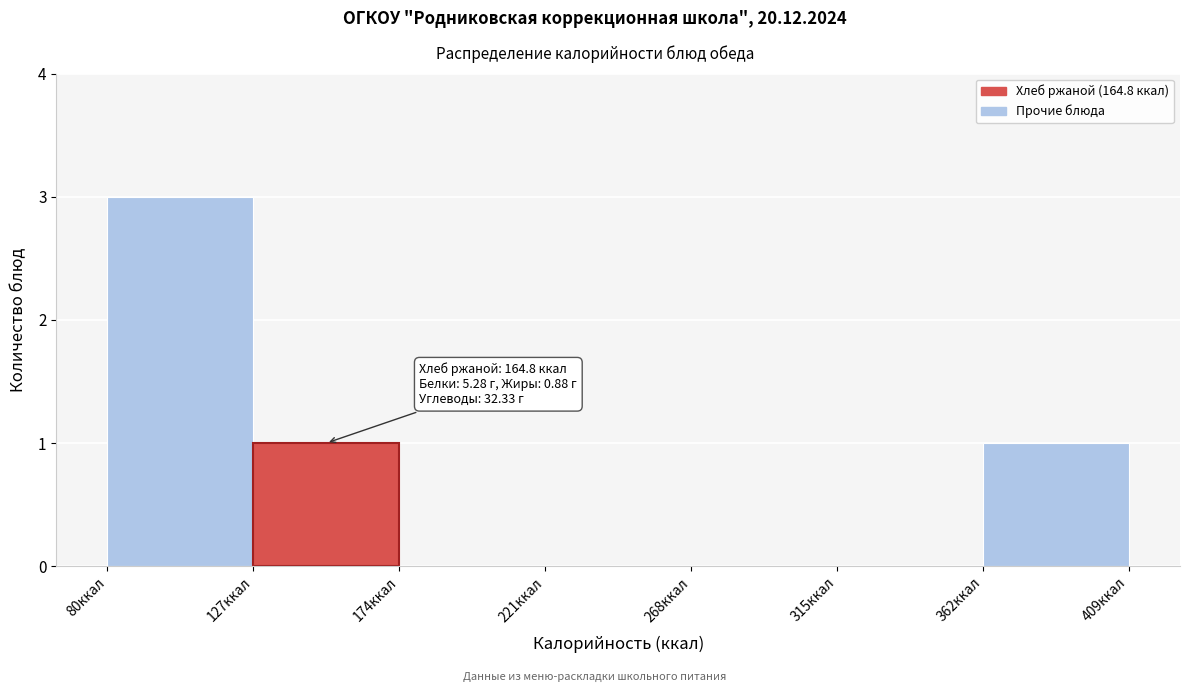

Which range on the x-axis has the tallest bar?

80 to 127